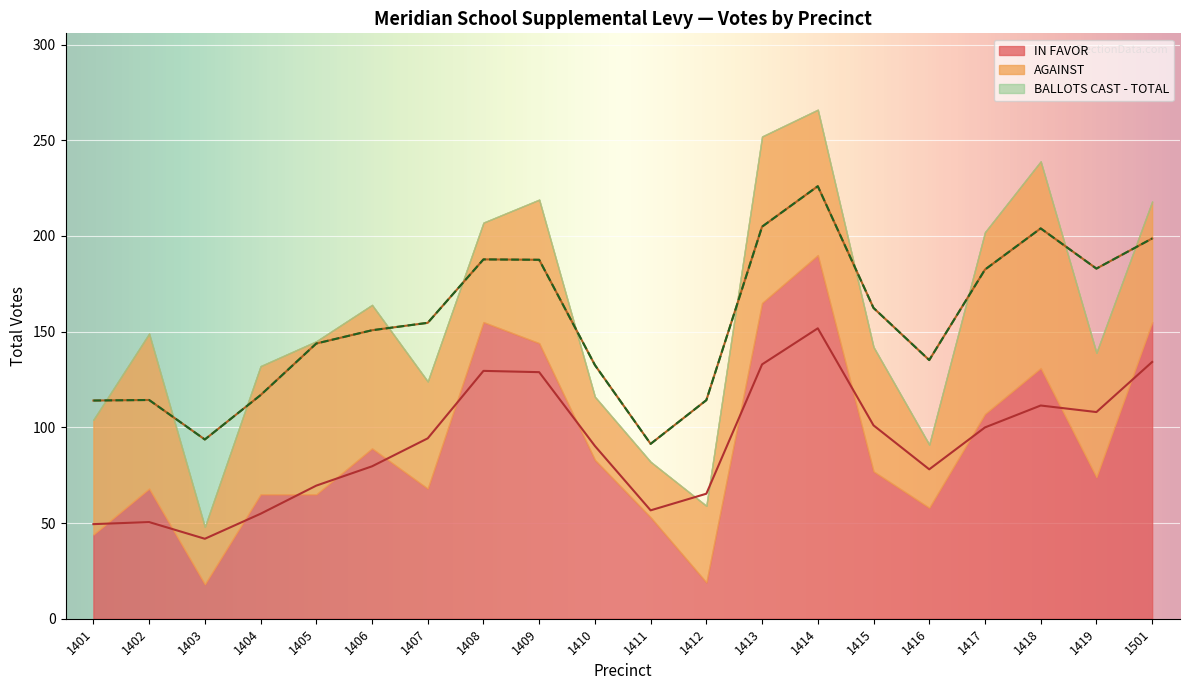

What is the minimum value for AGAINST?

29